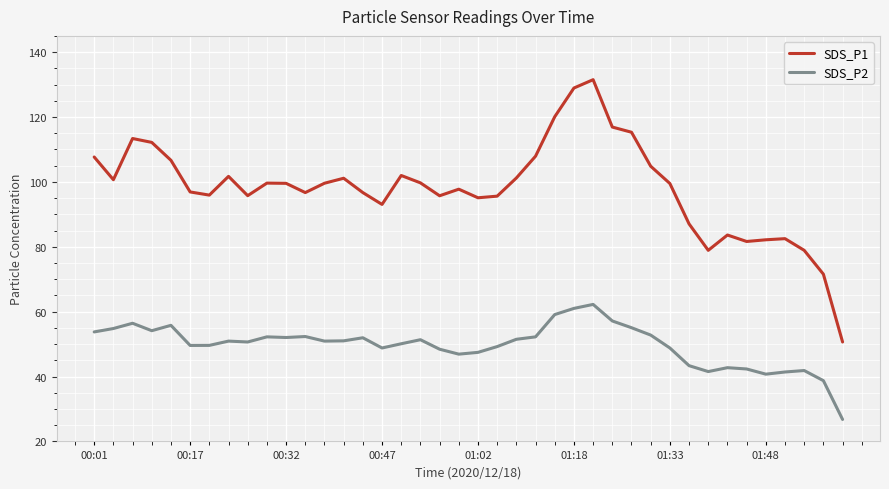

Which series has the largest total across all categories?

SDS_P1